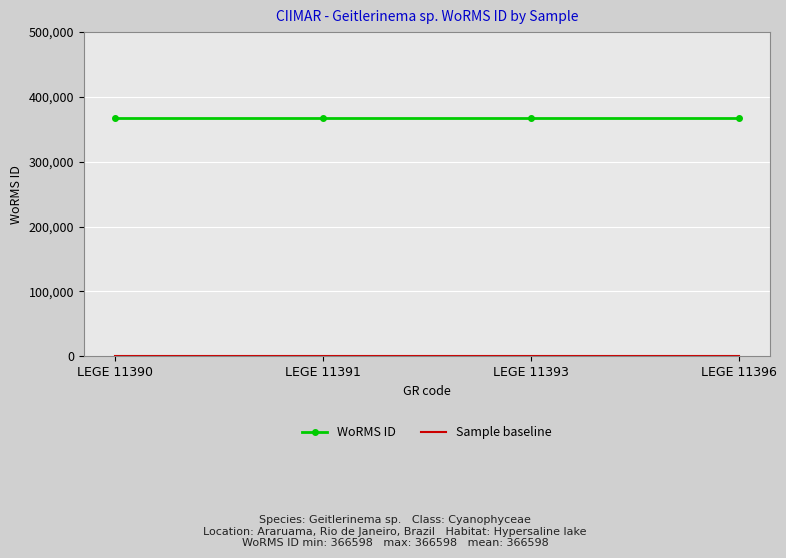

What is the total value across all series at LEGE 11390?

366598